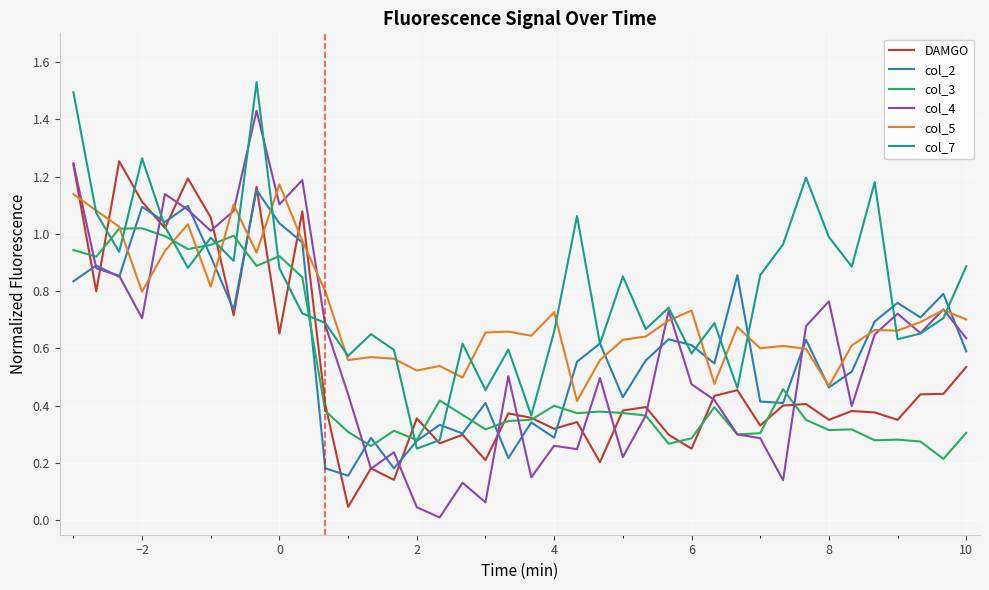

True or false: DAMGO and col_5 cross at least once.

True